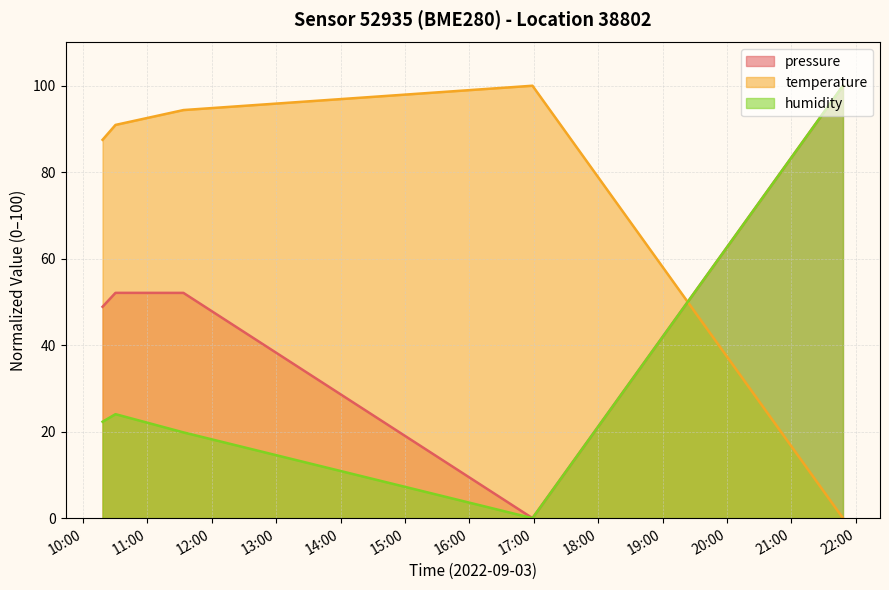

How many values in the pressure series are below 52?

2